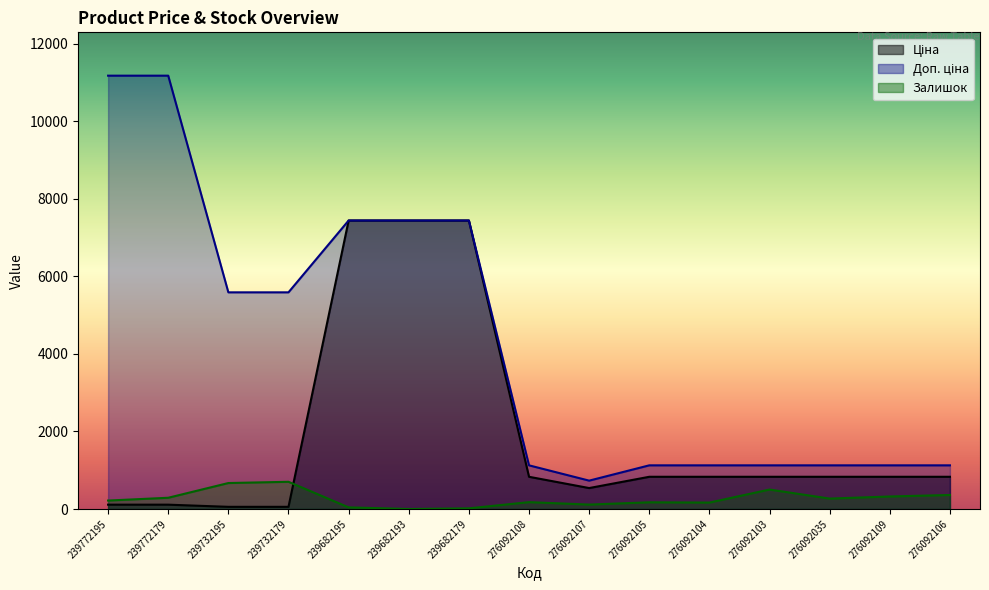

How many categories are shown in the chart?

15